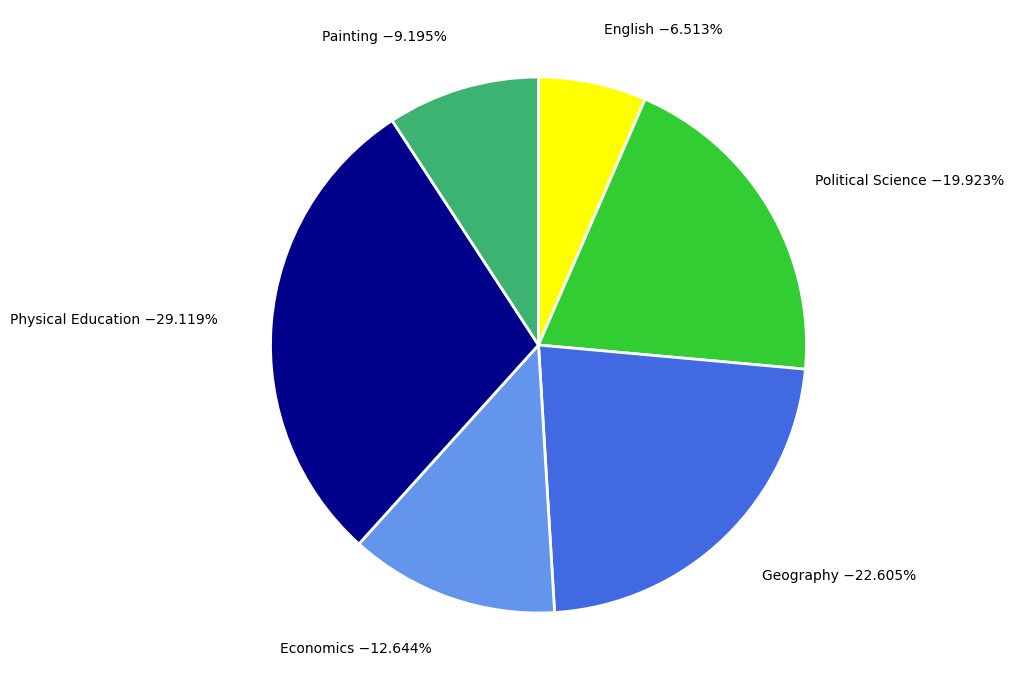

Is there a majority slice in this chart?

No